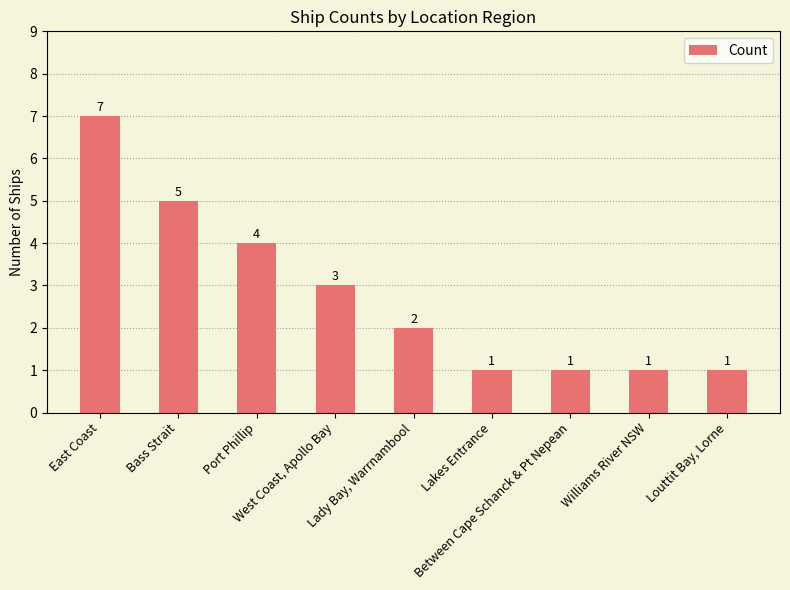

Where is the data nearest to the value 4?

Port Phillip